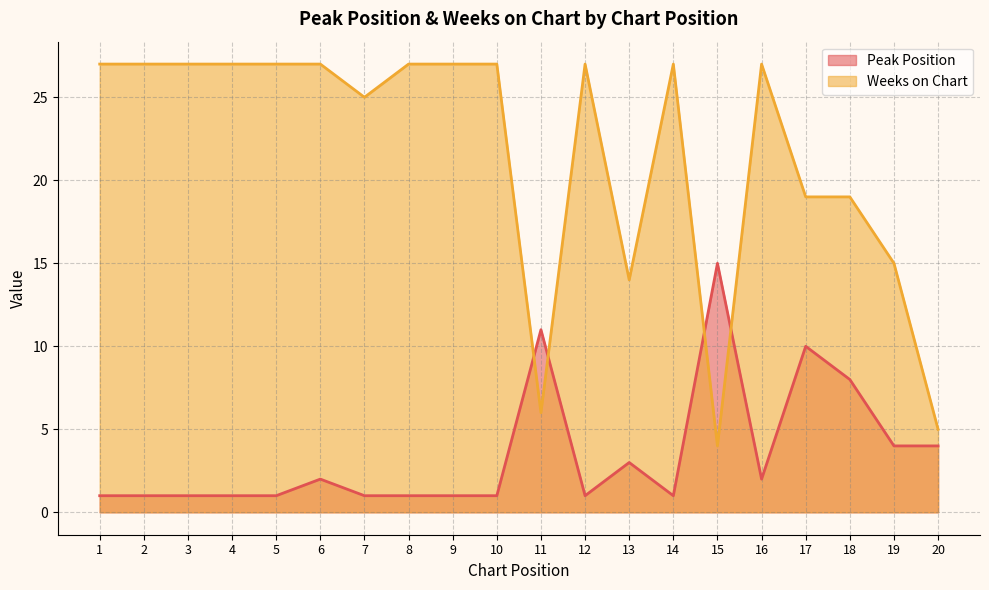

Rank the categories by Weeks on Chart value from highest to lowest.

1, 2, 3, 4, 5, 6, 8, 9, 10, 12, 14, 16, 7, 17, 18, 19, 13, 11, 20, 15